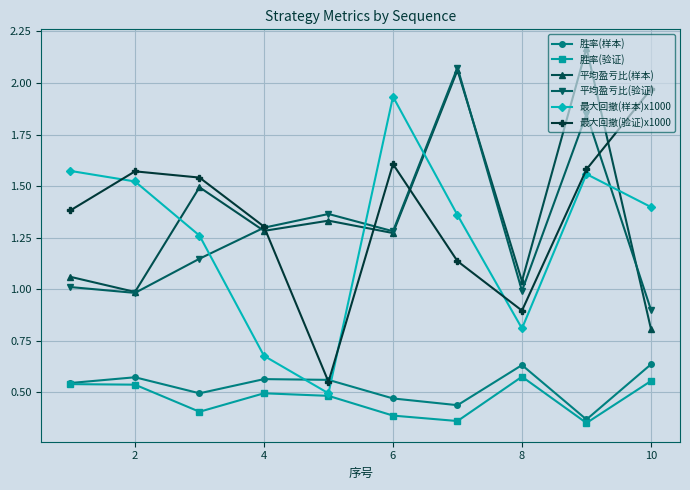

True or false: 最大回撤(验证)x1000 and 胜率(验证) cross at least once.

False